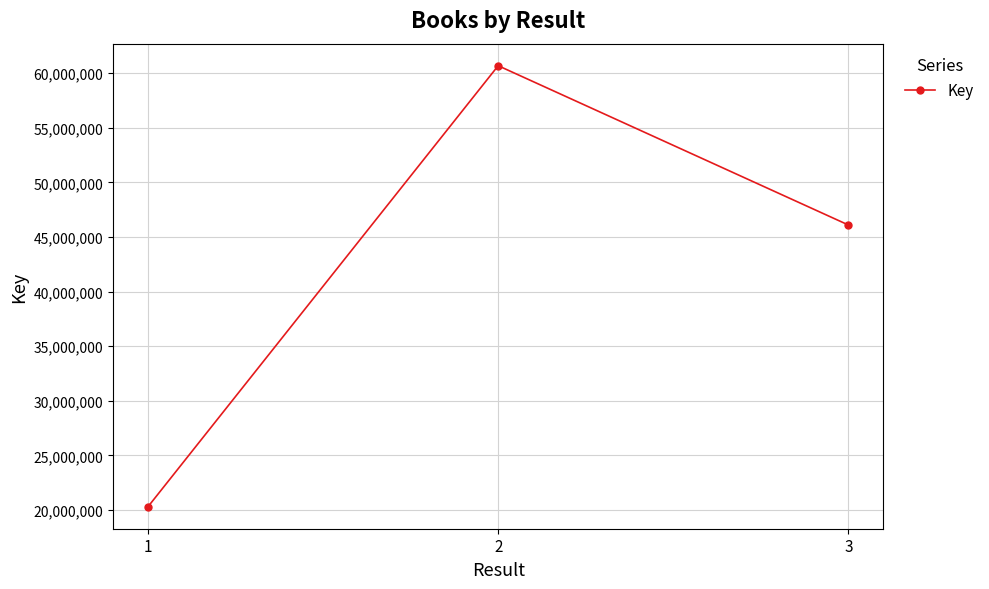

Between 3 and 2, which is larger?

2